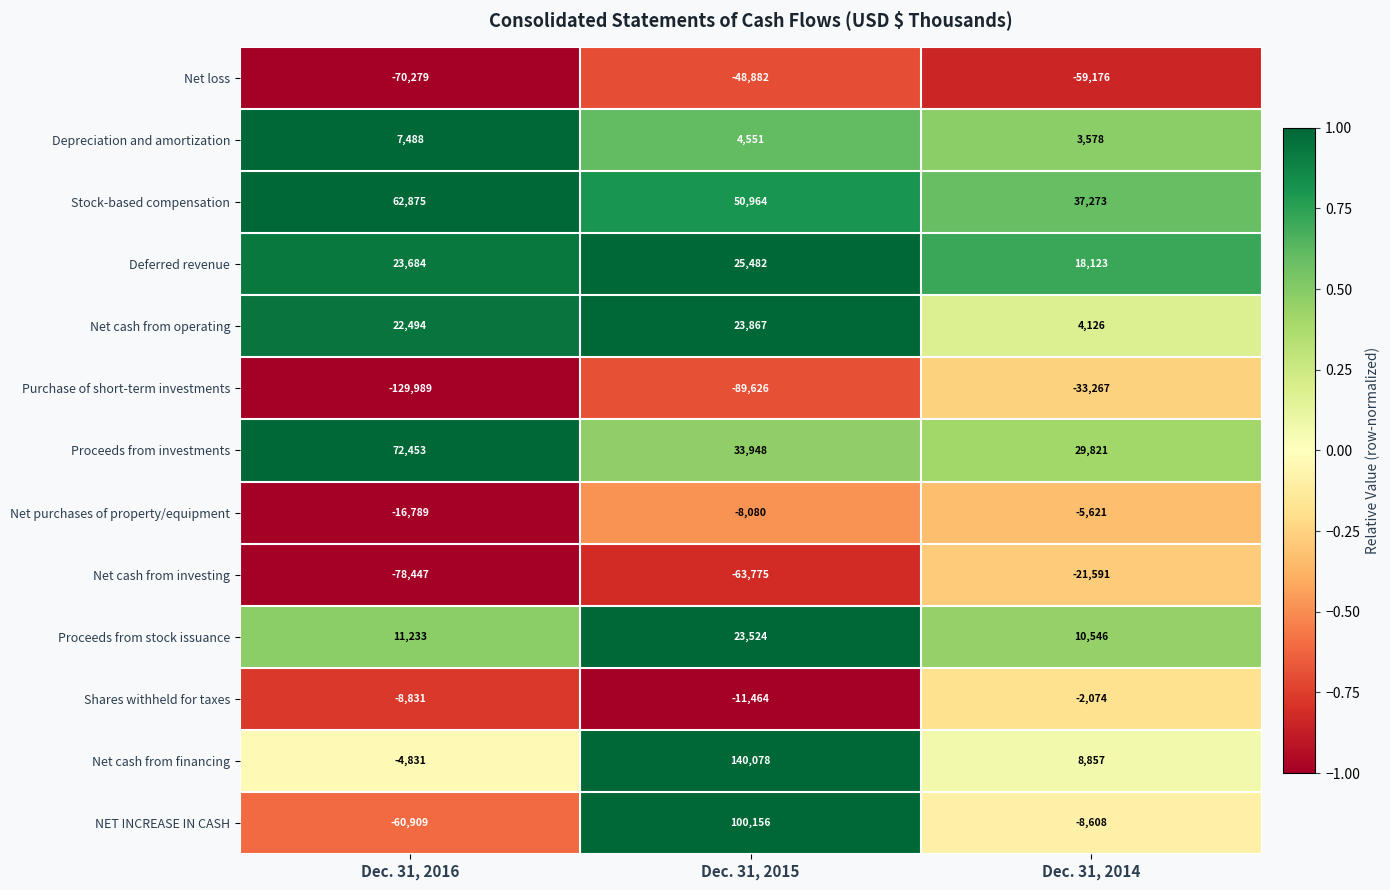

Which series changed the most between Dec. 31, 2016 and Dec. 31, 2014?

Purchase of short-term investments